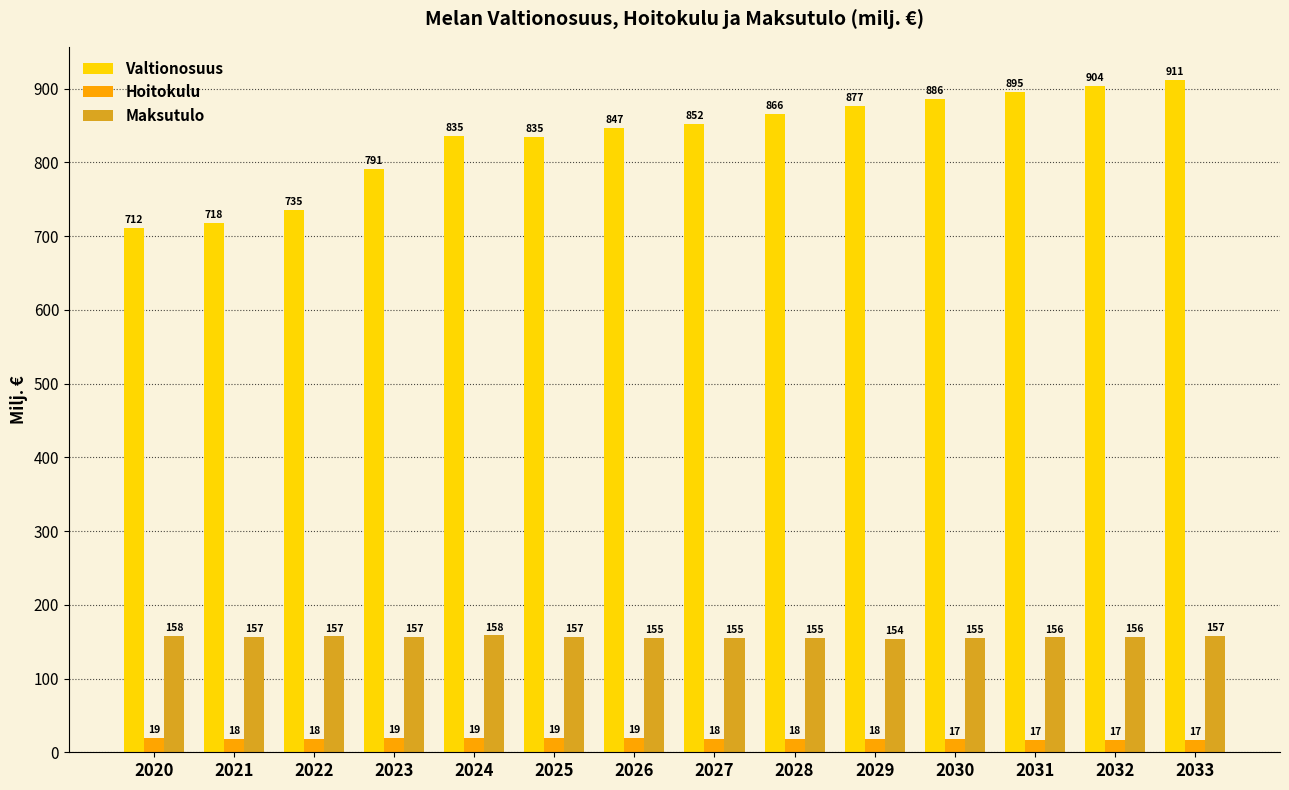

Rank the series at 2032 from highest to lowest value.

Valtionosuus, Maksutulo, Hoitokulu